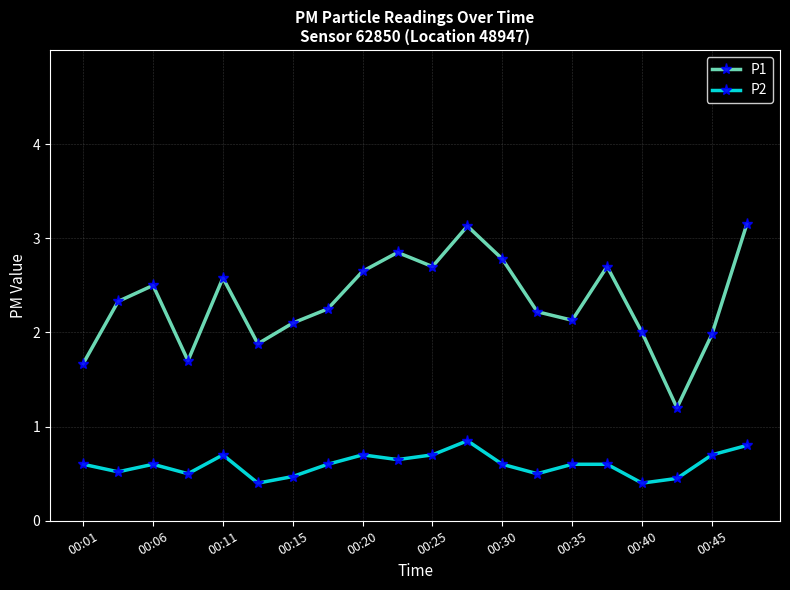

Which series has the largest range (max minus min)?

P1